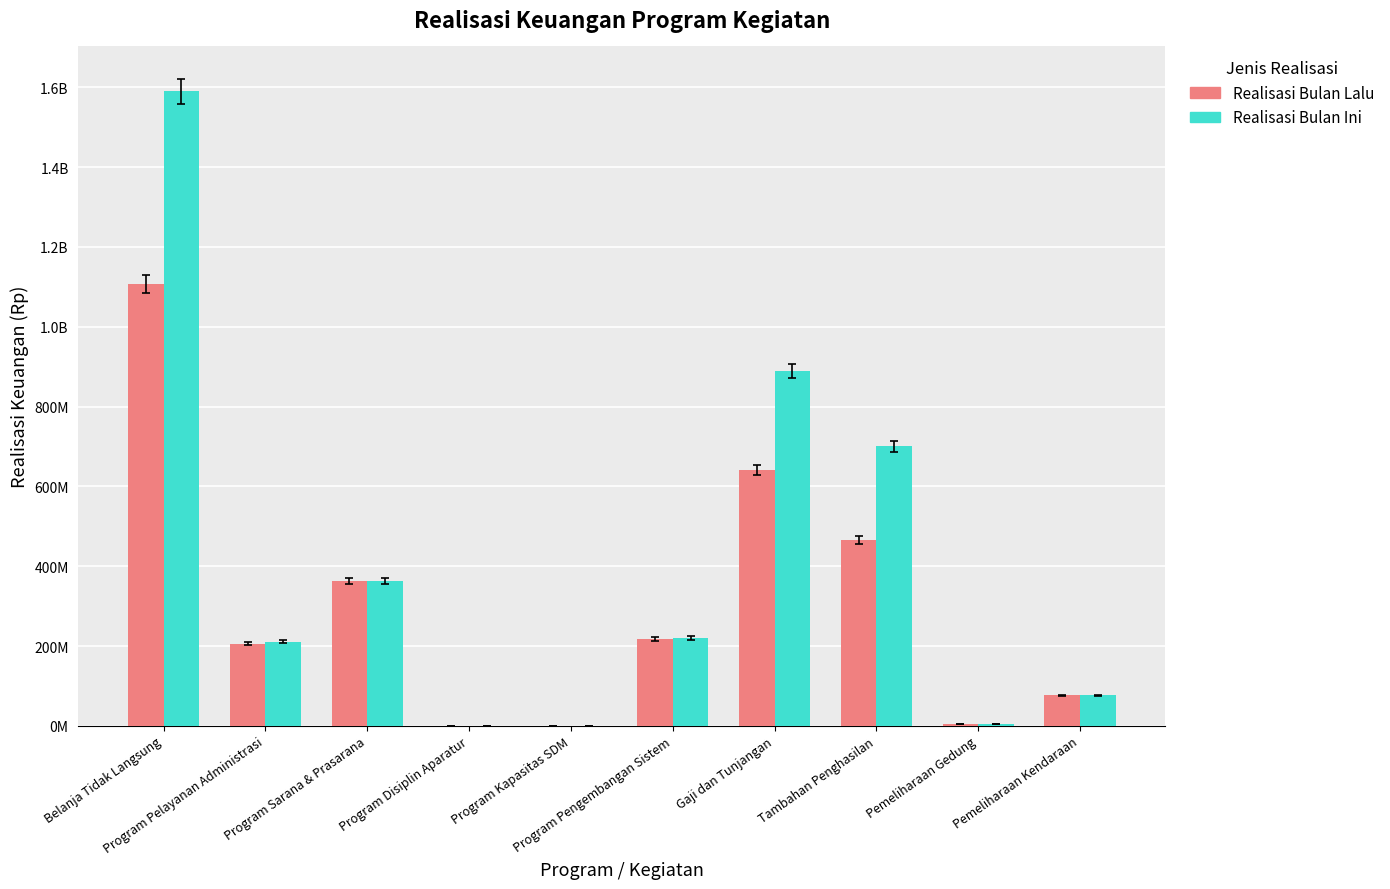

What are all the series names shown in the legend?

Realisasi Bulan Lalu, Realisasi Bulan Ini